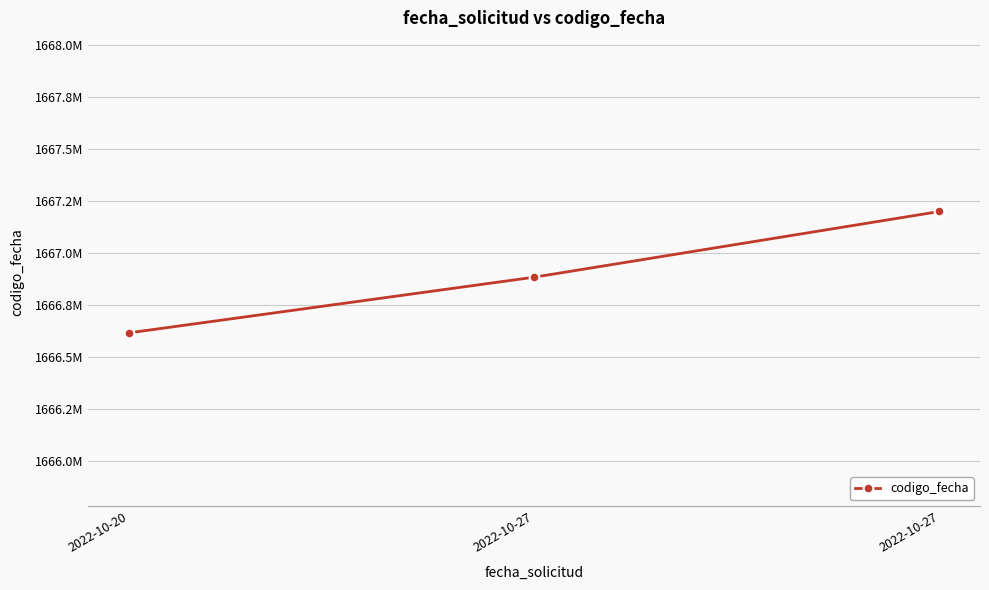

Reading left to right, transcribe all the data shown in this chart.

1666616745	1666884122	1667199528